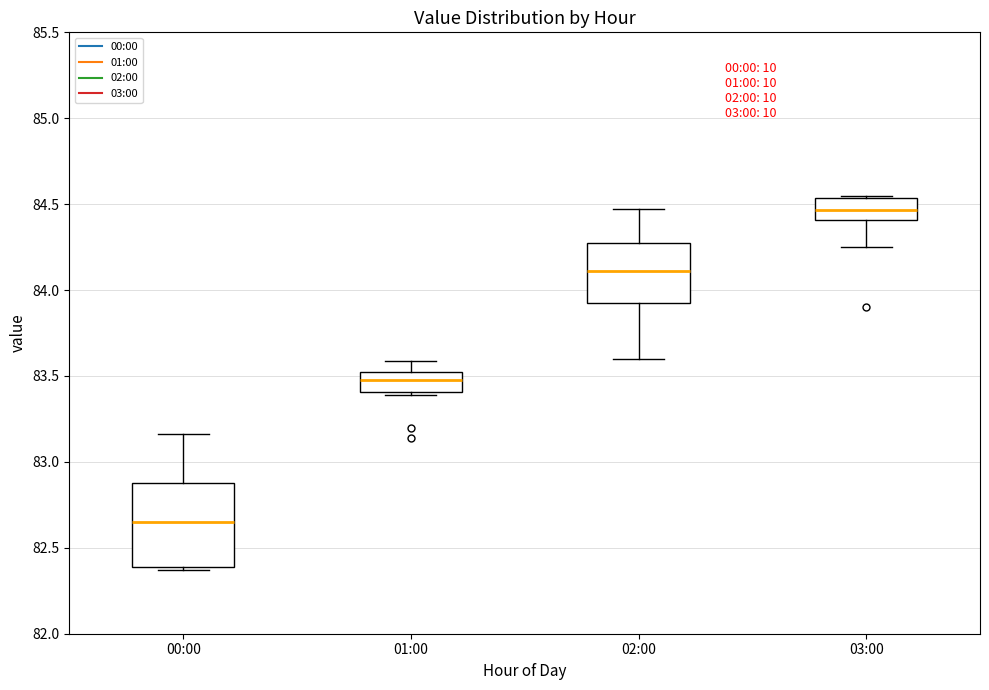

Reading left to right, transcribe this box plot: for each box, give where its median line is, the range the box spans, and where its two whiskers end, as read against the y-axis. The values are not printed on the chart, so give them approximately, as read against the axis.

00:00: median 82.65, box 82.40 to 82.90, whiskers 82.35 to 83.15
01:00: median 83.50 (inside the box), box 83.40 to 83.50, whiskers 83.40 (just below the box's lower edge) to 83.60
02:00: median 84.10, box 83.95 to 84.30, whiskers 83.60 to 84.45
03:00: median 84.45, box 84.40 to 84.55, whiskers 84.25 to 84.55 (just above the box's upper edge)